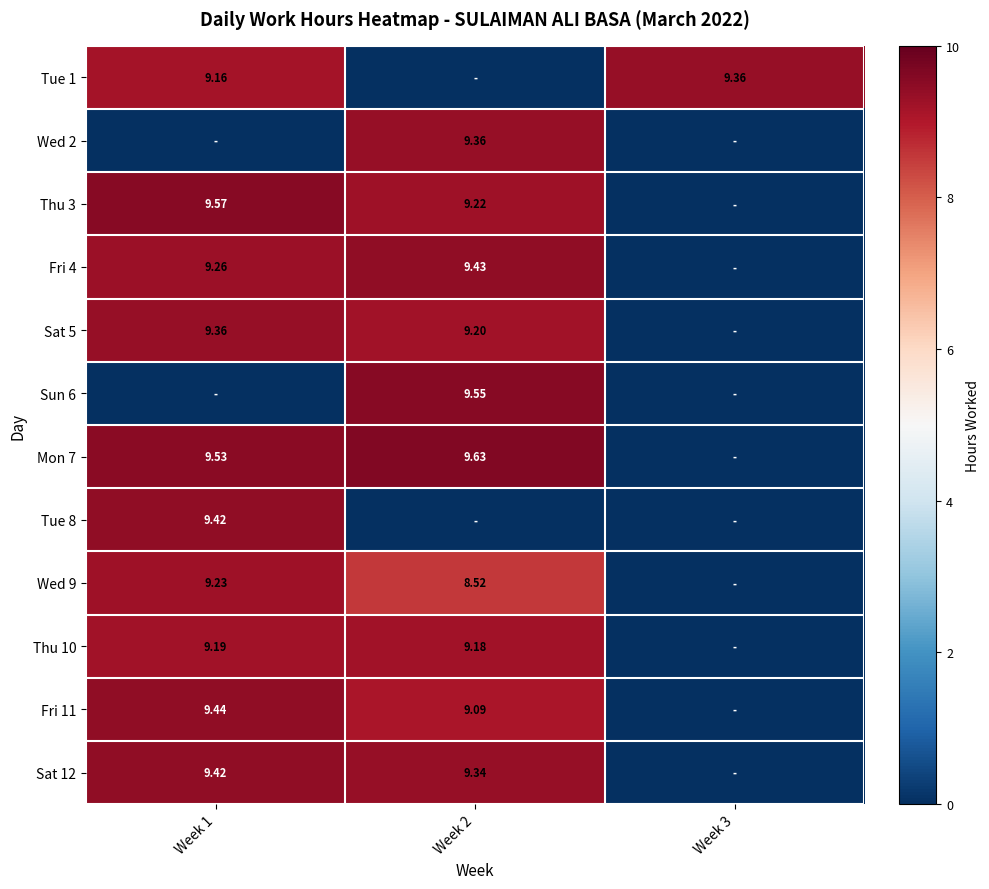

What is the approximate value of Wed 9 at Week 2?

8.5